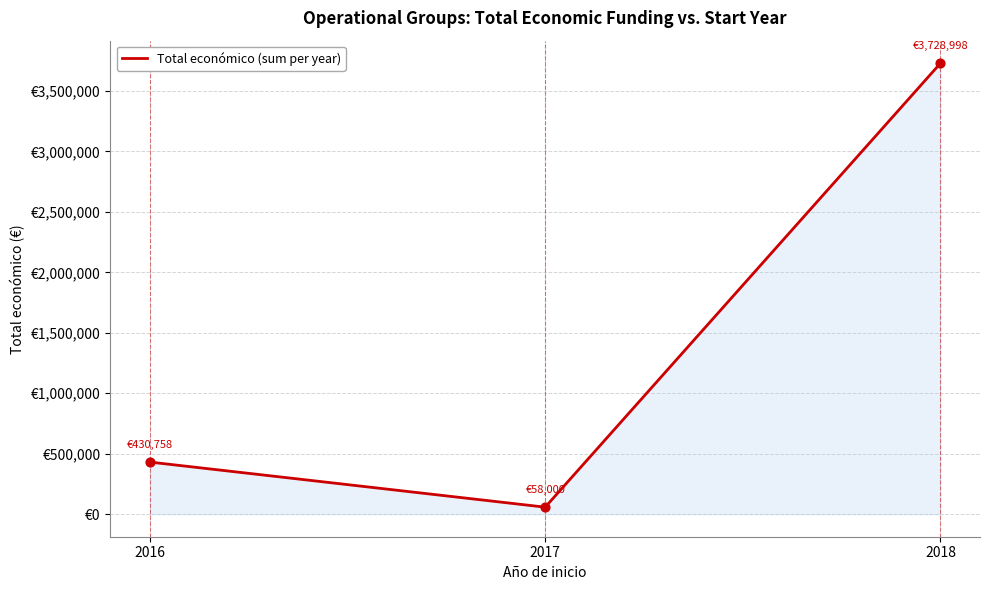

Is this an area chart (filled region under the line)?

Yes